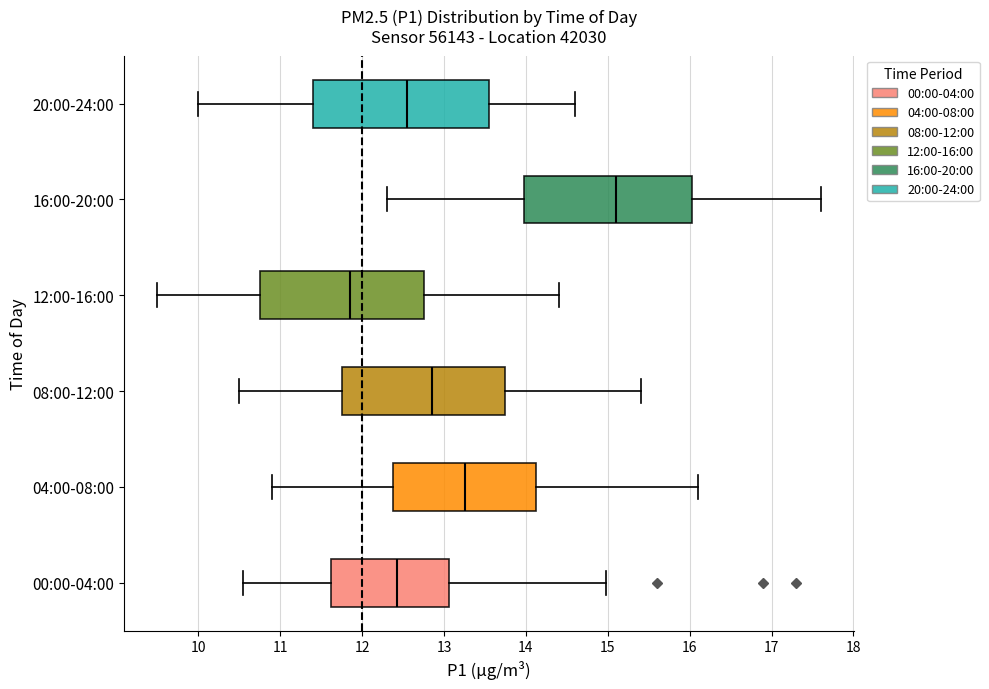

Reading bottom to top, read every box against the x-axis: the position of its median line, the range the box covers, and the ends of its whiskers. The values are not printed on the chart, so give them approximately, as read against the axis.

00:00-04:00: median 12.4, box 11.6 to 13.1, whiskers 10.6 to 15.0
04:00-08:00: median 13.3, box 12.4 to 14.1, whiskers 10.9 to 16.1
08:00-12:00: median 12.9, box 11.8 to 13.8, whiskers 10.5 to 15.4
12:00-16:00: median 11.9, box 10.8 to 12.8, whiskers 9.5 to 14.4
16:00-20:00: median 15.1, box 14.0 to 16.0, whiskers 12.3 to 17.6
20:00-24:00: median 12.6, box 11.4 to 13.6, whiskers 10.0 to 14.6